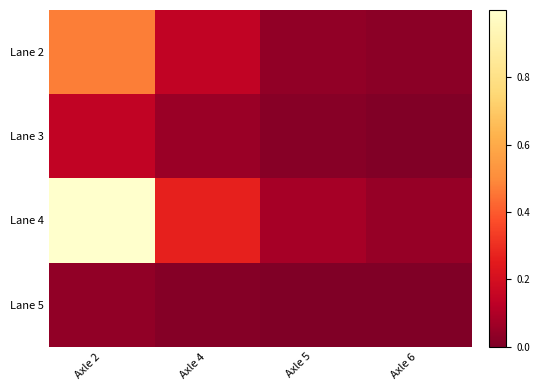

Which series has the widest spread of values?

Lane 4